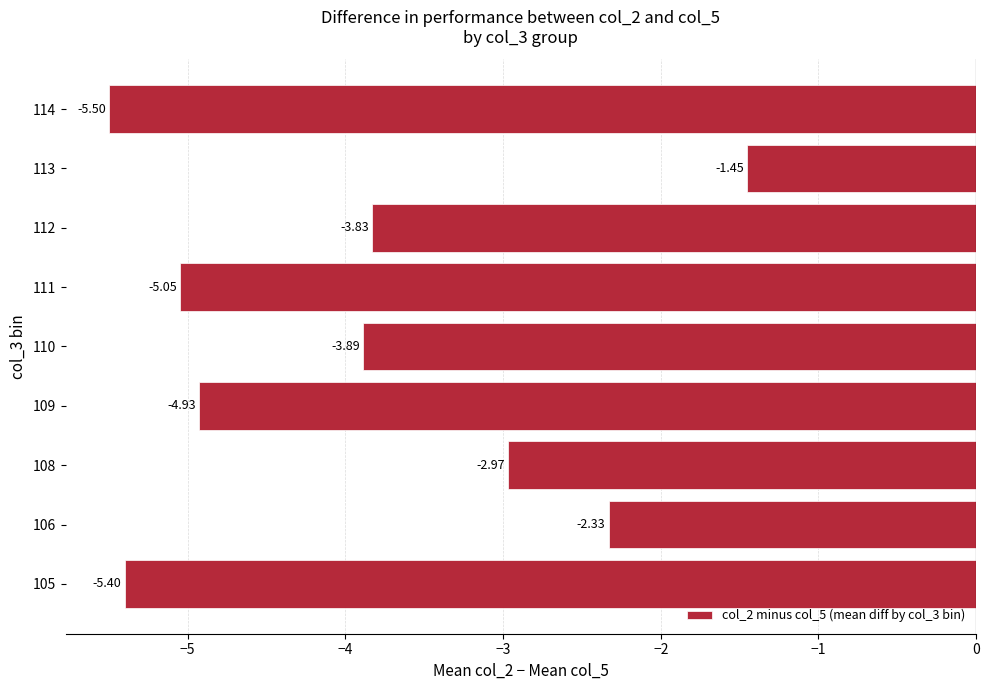

Does the chart contain any negative values?

Yes